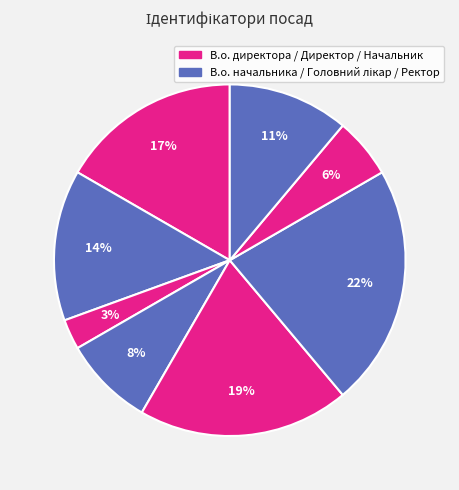

Count the number of slices in the pie.

8